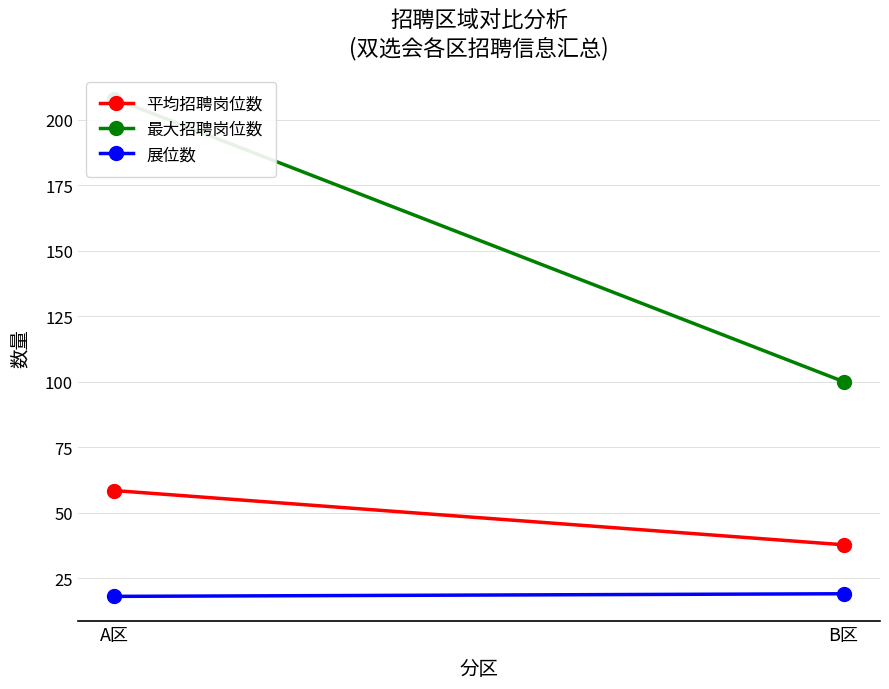

Which series has the largest total across all categories?

最大招聘岗位数